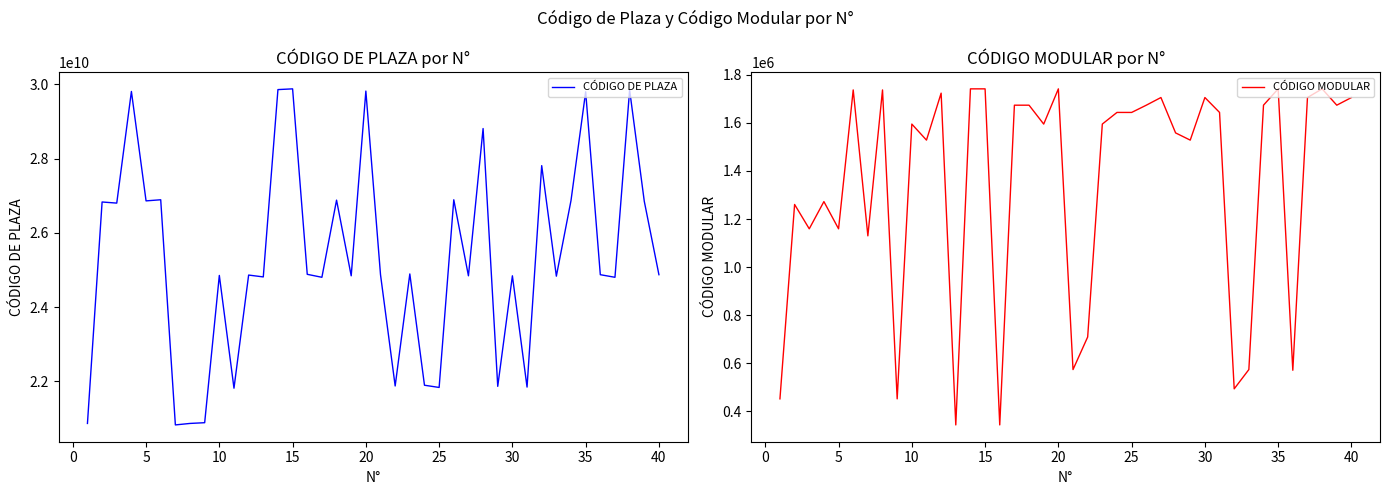

What is the smallest value displayed?

344168